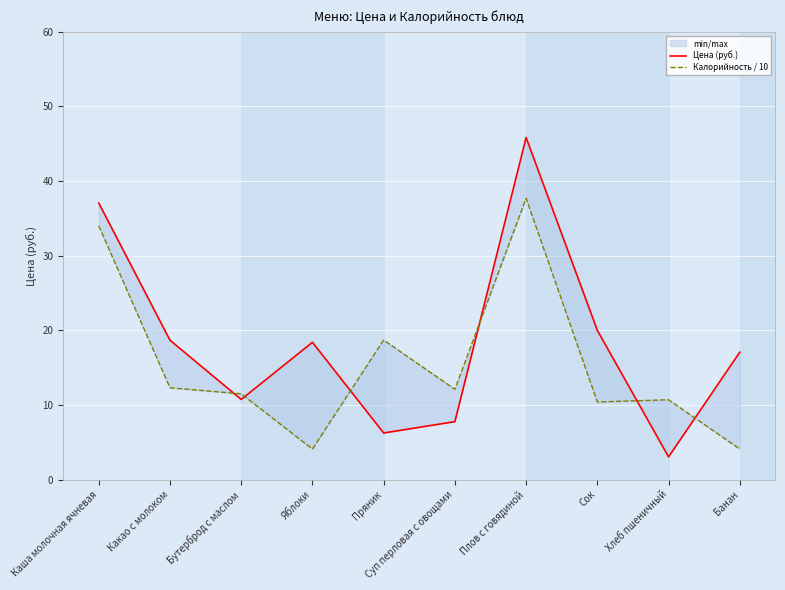

What is the label of the 3rd point from the right?

Сок